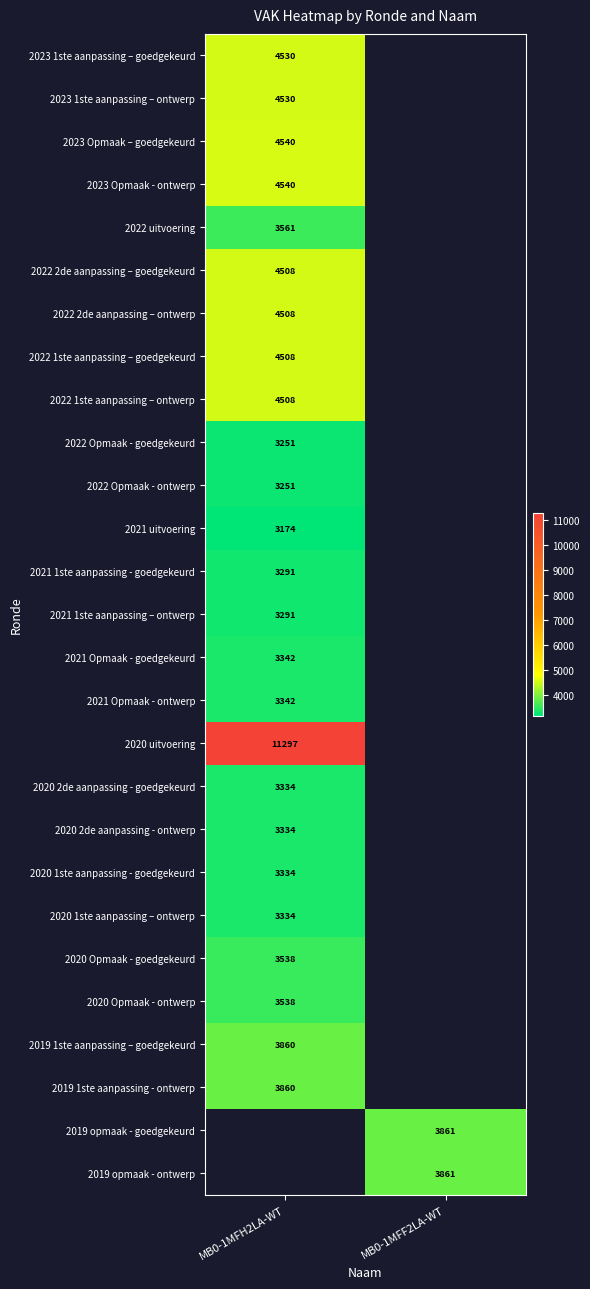

What is the greatest value displayed?

11297.0